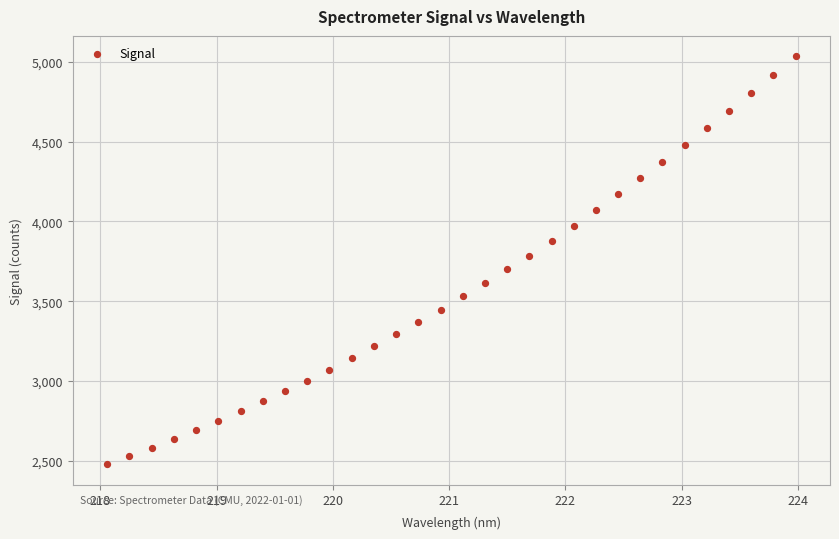

What is the range of Y values (max minus min)?

2555.2